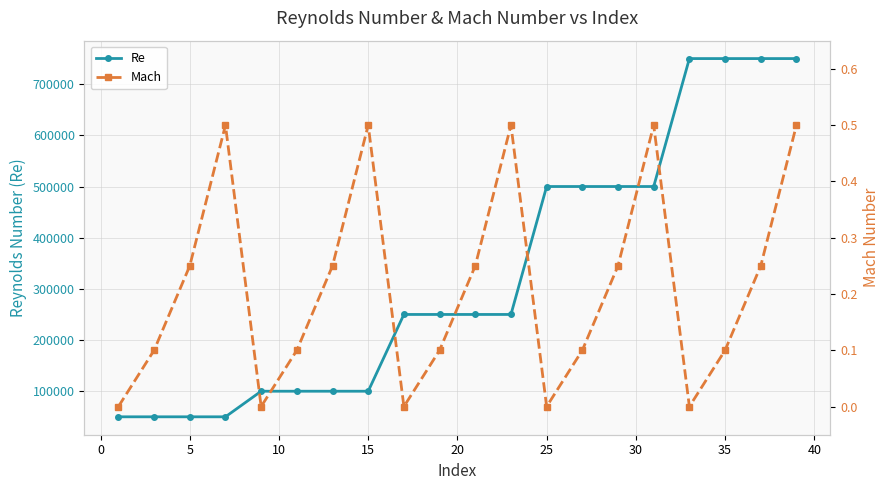

True or false: Mach and Re cross at least once.

False